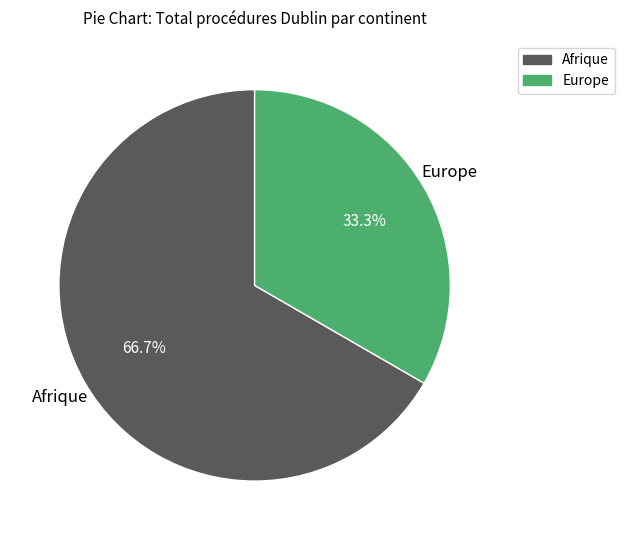

How many segments does this pie chart have?

2